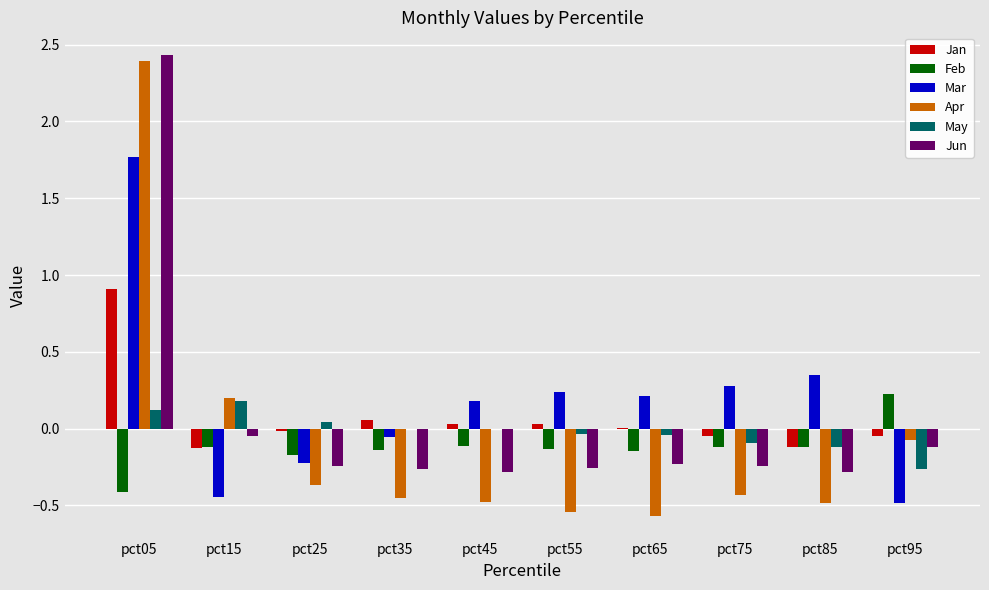

What is the spread (max minus min) of values at pct65?

0.8